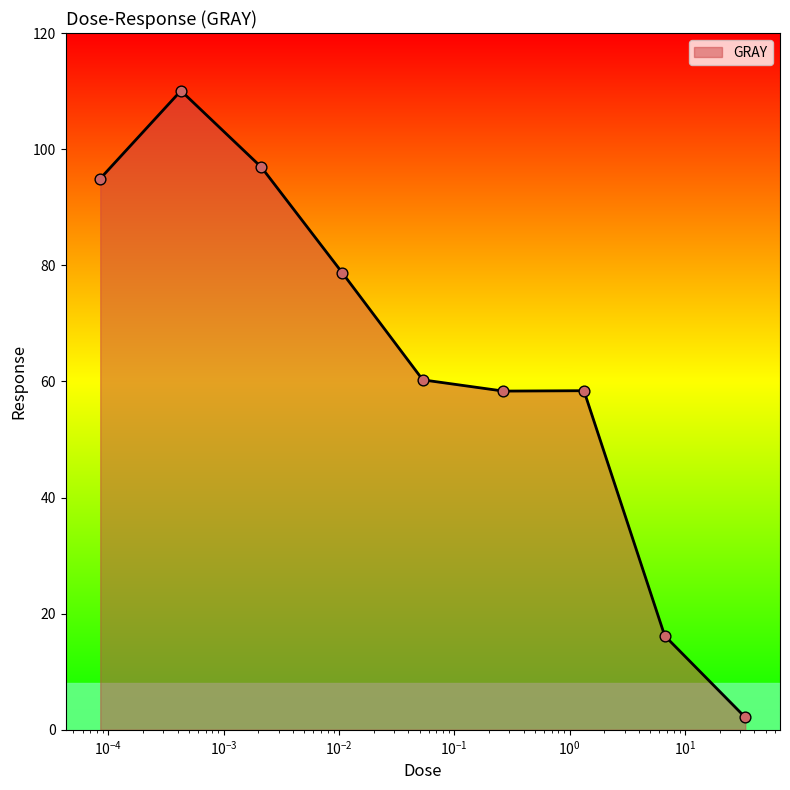

What is the difference between the maximum and minimum values?

107.9